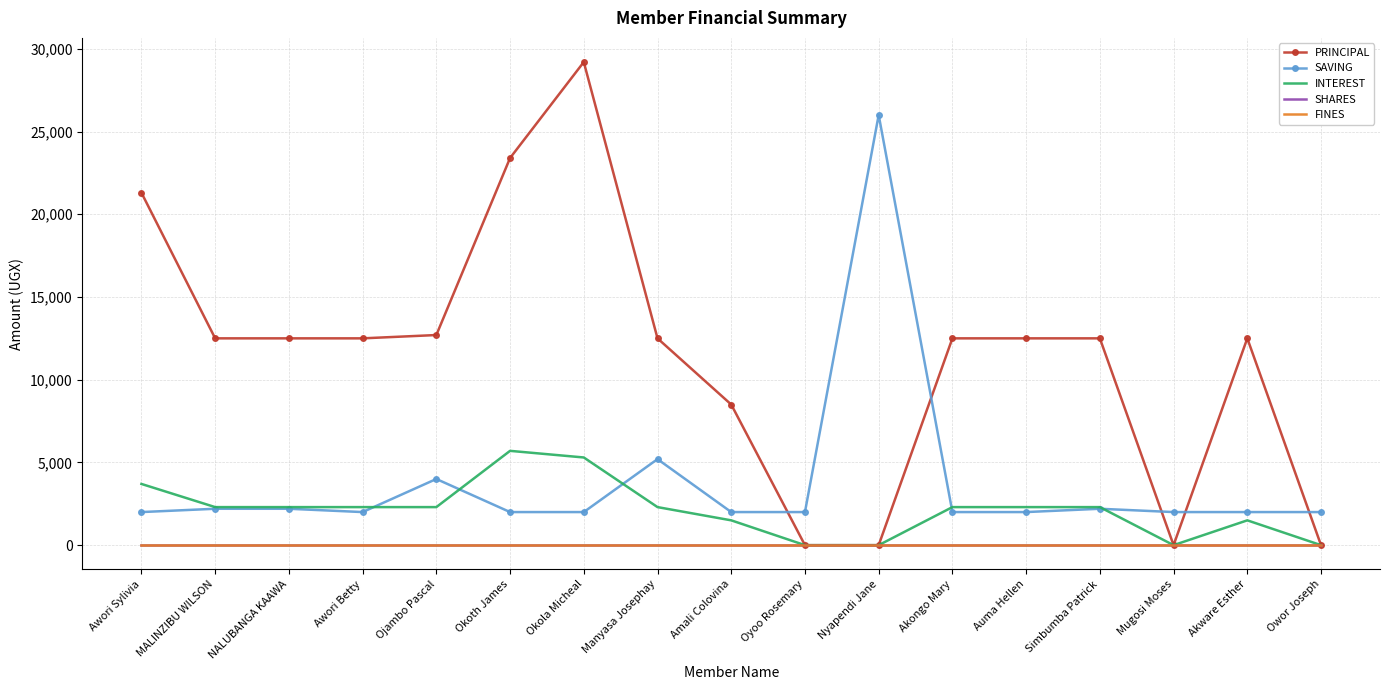

How many data points does each series have?

17